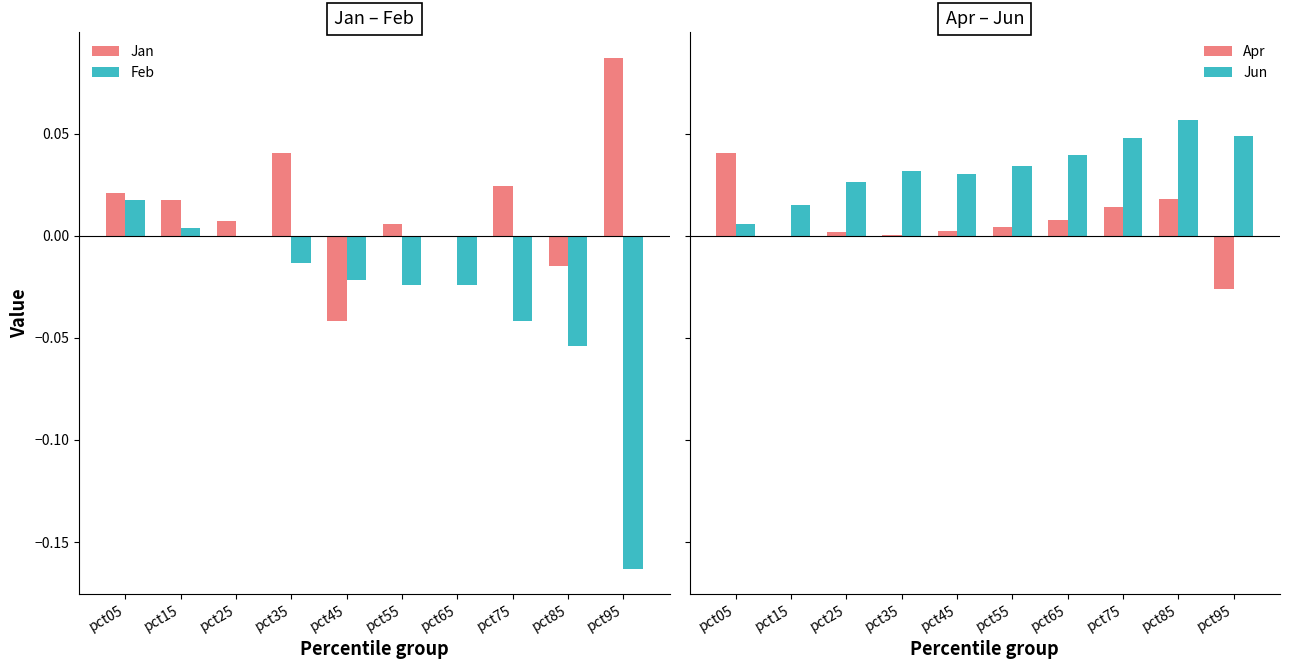

Reading right to left, extract all data points from this chart.

Jan: 0.1	-0.0	0.0	-0.0	0.0	-0.0	0.0	0.0	0.0	0.0
Feb: -0.2	-0.1	-0.0	-0.0	-0.0	-0.0	-0.0	-0.0	0.0	0.0
Apr: -0.0	0.0	0.0	0.0	0.0	0.0	0.0	0.0	-0.0	0.0
Jun: 0.0	0.1	0.0	0.0	0.0	0.0	0.0	0.0	0.0	0.0